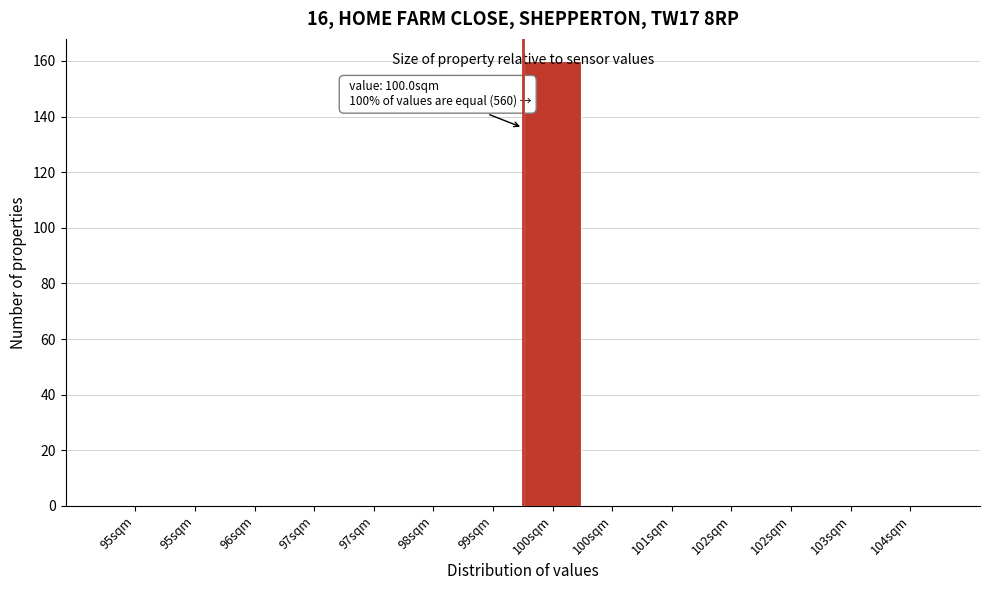

Count the number of categories in the chart.

14